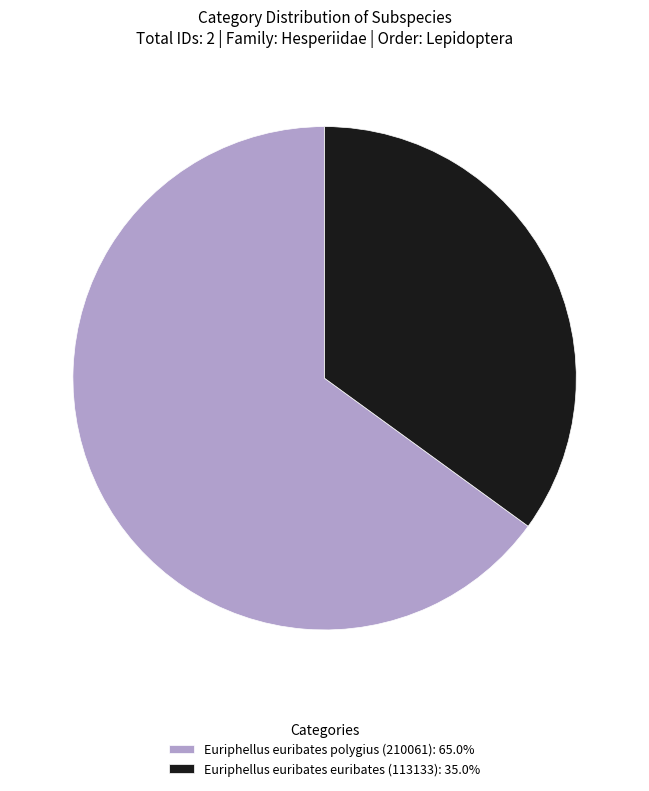

Is there any slice that represents more than half of the pie?

Yes